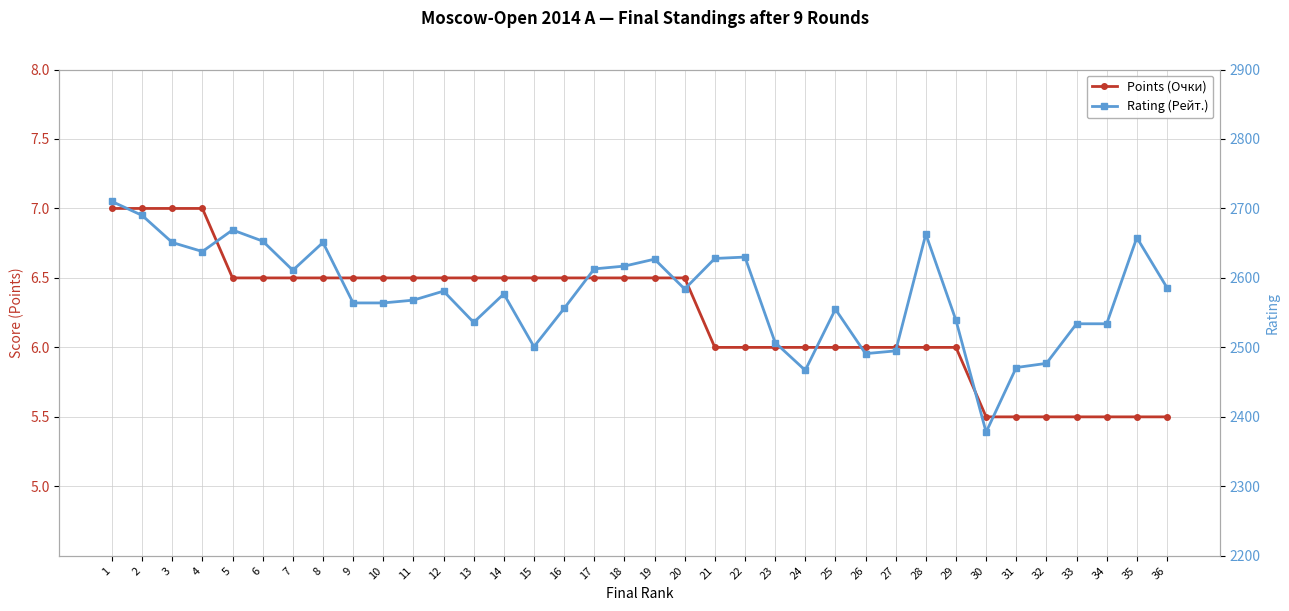

What value does the Rating (Рейт.) series have at 36?

2586.0